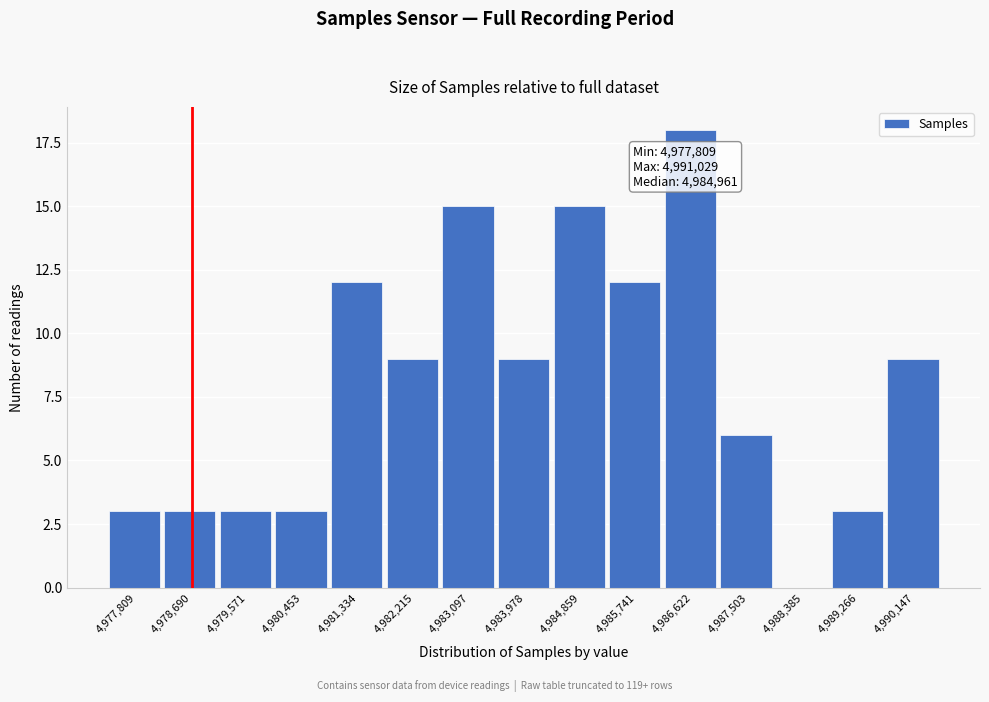

Reading left to right, list all the values displayed in this chart.

4,977,809=3	4,978,690=3	4,979,571=3	4,980,453=3	4,981,334=12	4,982,215=9	4,983,097=15	4,983,978=9	4,984,859=15	4,985,741=12	4,986,622=18	4,987,503=6	4,988,385=0	4,989,266=3	4,990,147=9